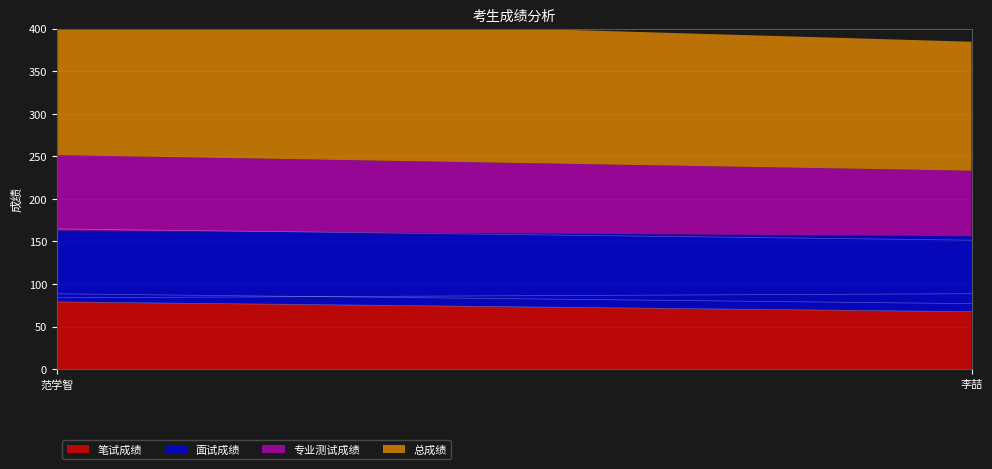

What are all the series names shown in the legend?

笔试成绩, 面试成绩, 专业测试成绩, 总成绩